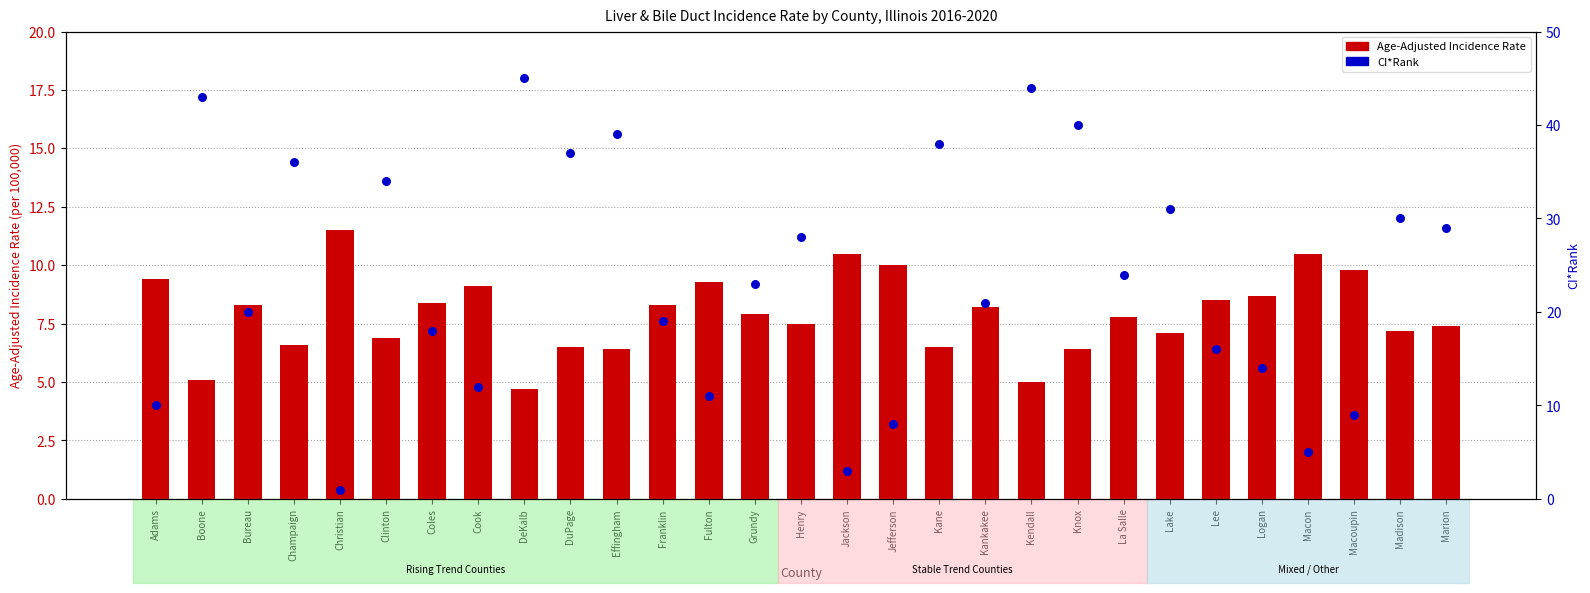

Which series reaches the minimum Y coordinate?

CI*Rank